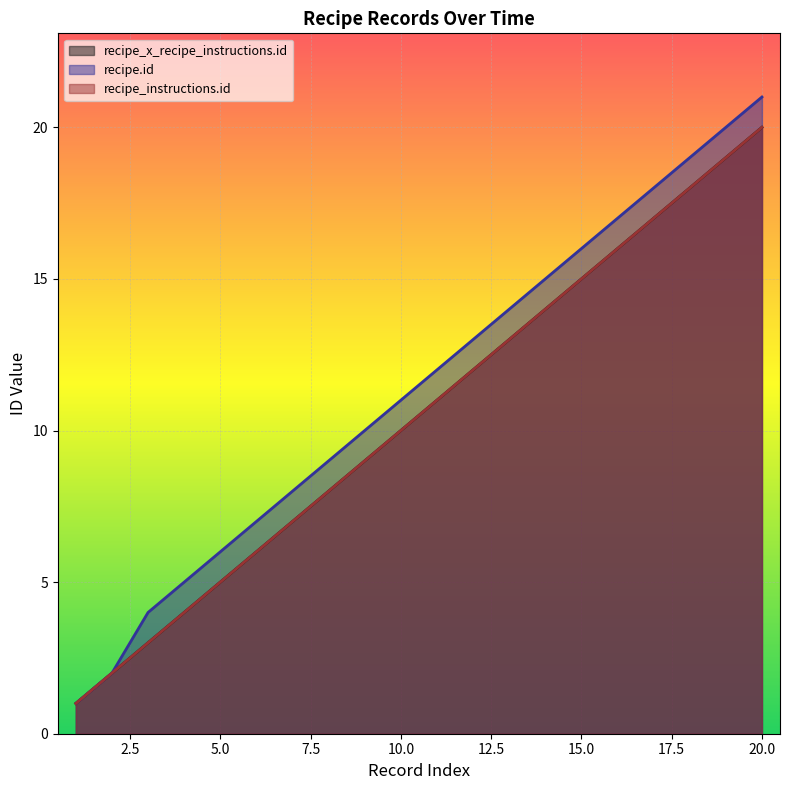

Is it true that recipe_x_recipe_instructions.id equals 10 at 14?

False